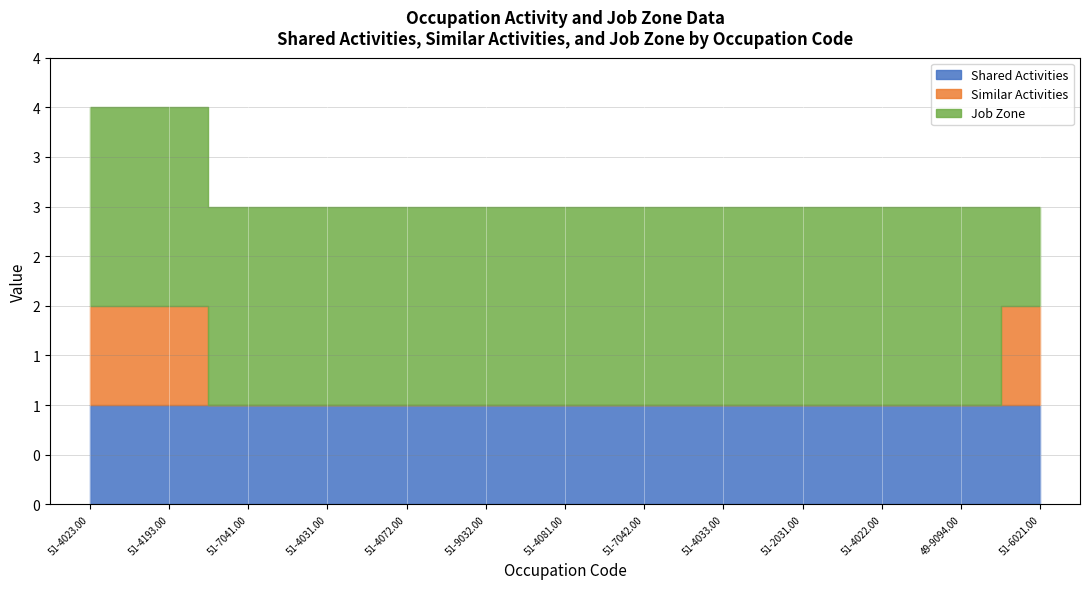

List the labels in order of Job Zone value, smallest first.

51-6021.00, 51-4023.00, 51-4193.00, 49-9094.00, 51-2031.00, 51-4022.00, 51-4033.00, 51-7042.00, 51-9032.00, 51-4081.00, 51-7041.00, 51-4031.00, 51-4072.00